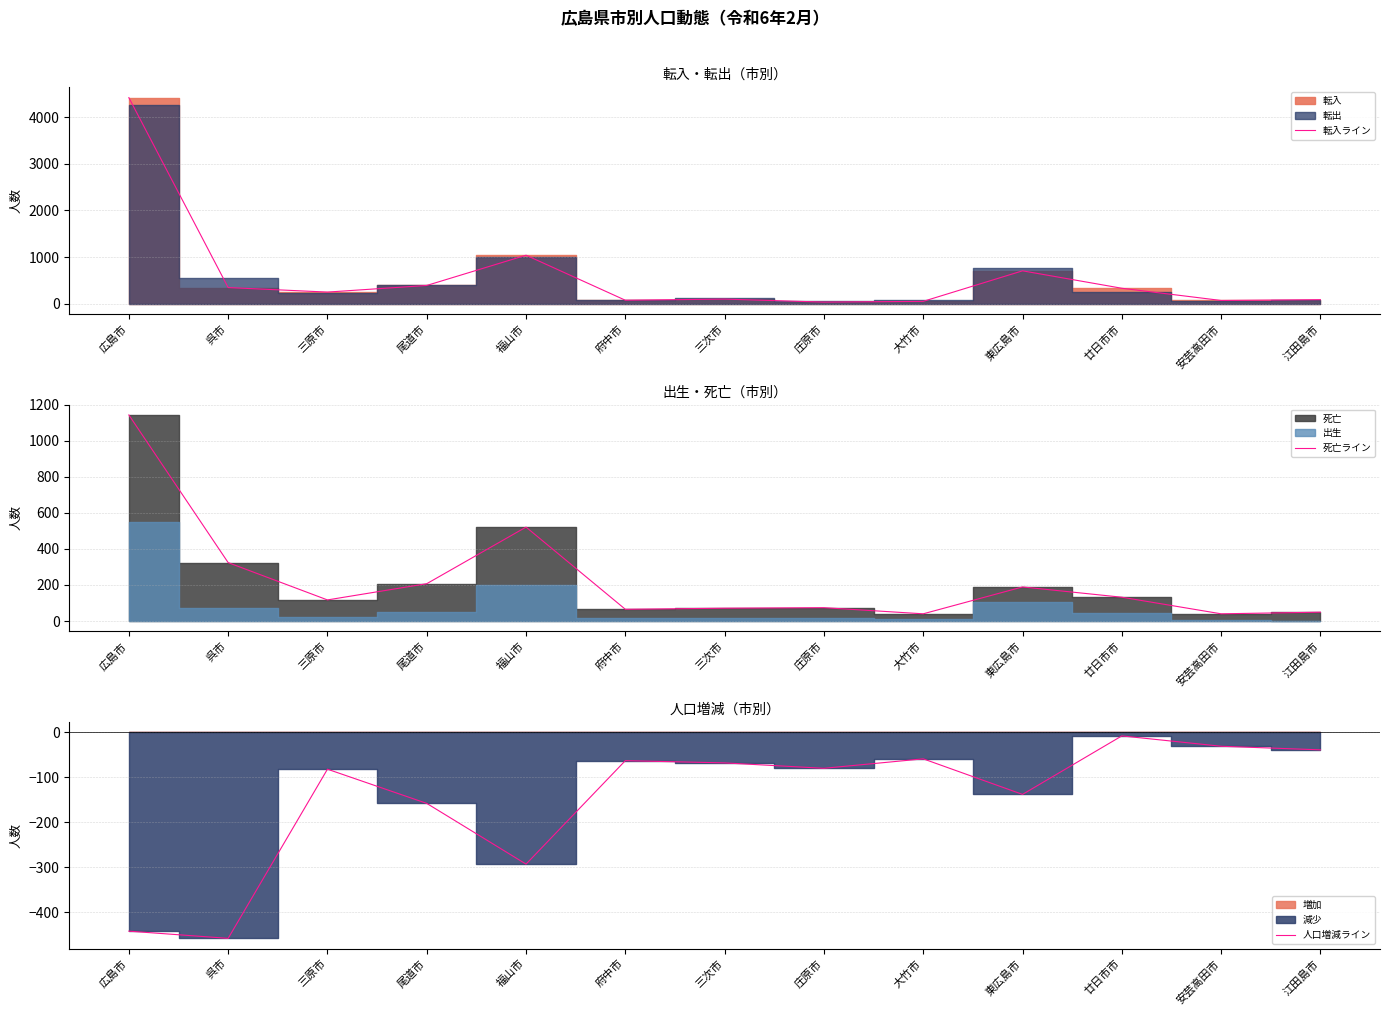

Which category has the lowest value in the 死亡ライン series?

大竹市